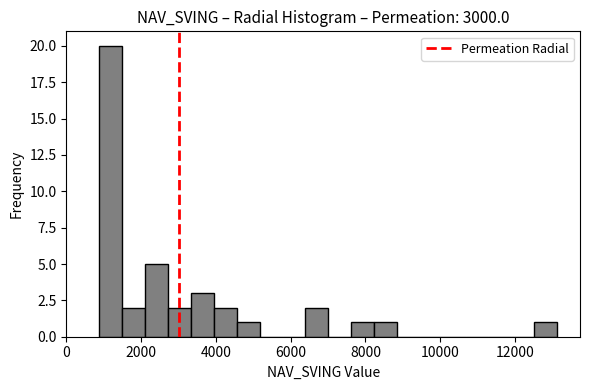

Read against the x-axis, roughly where is the centre of the tallest bar?

1200